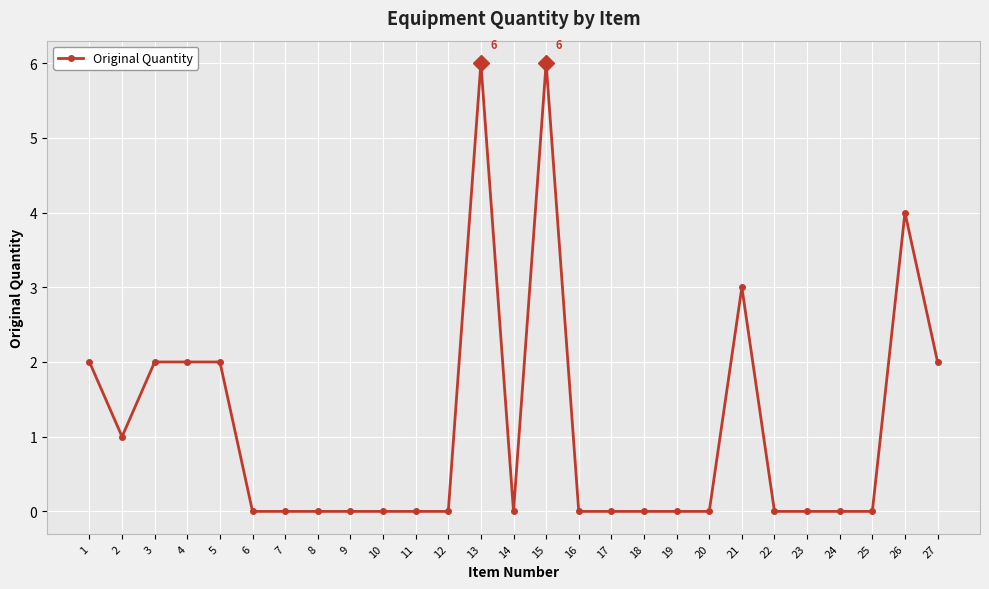

What is the change in value from 13 to 20?

-6